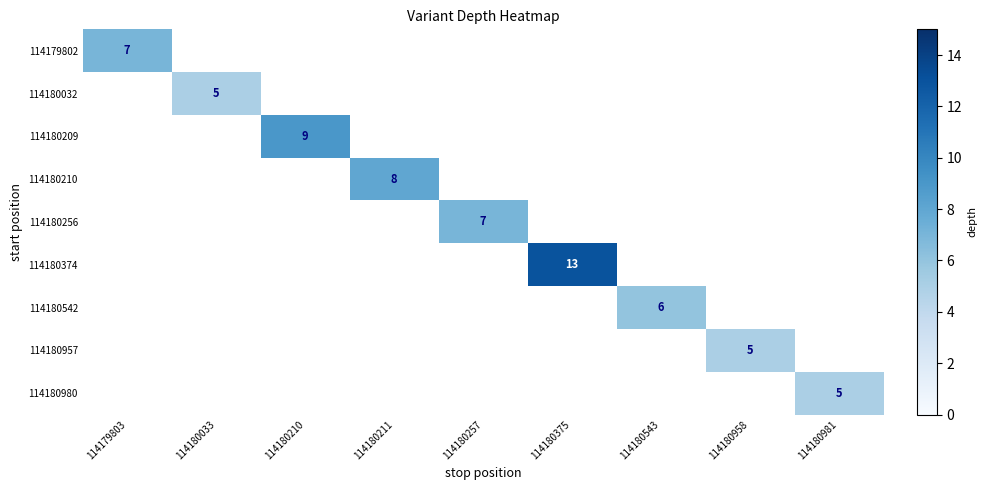

Which series has the largest range (max minus min)?

114179802